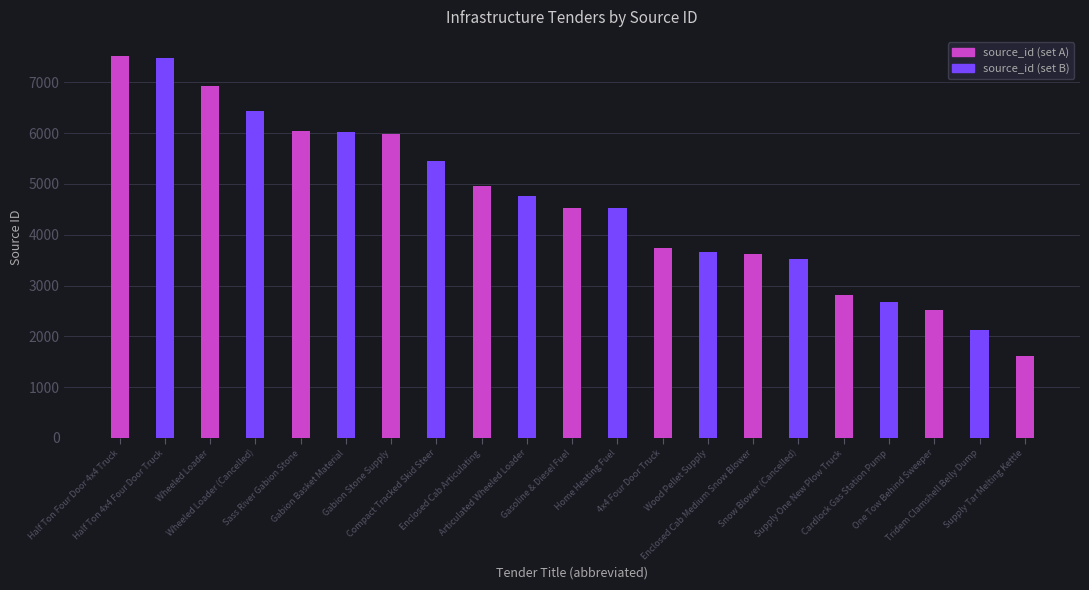

What is the change in value from Gabion Stone Supply to Enclosed Cab Medium Snow Blower?

-2356